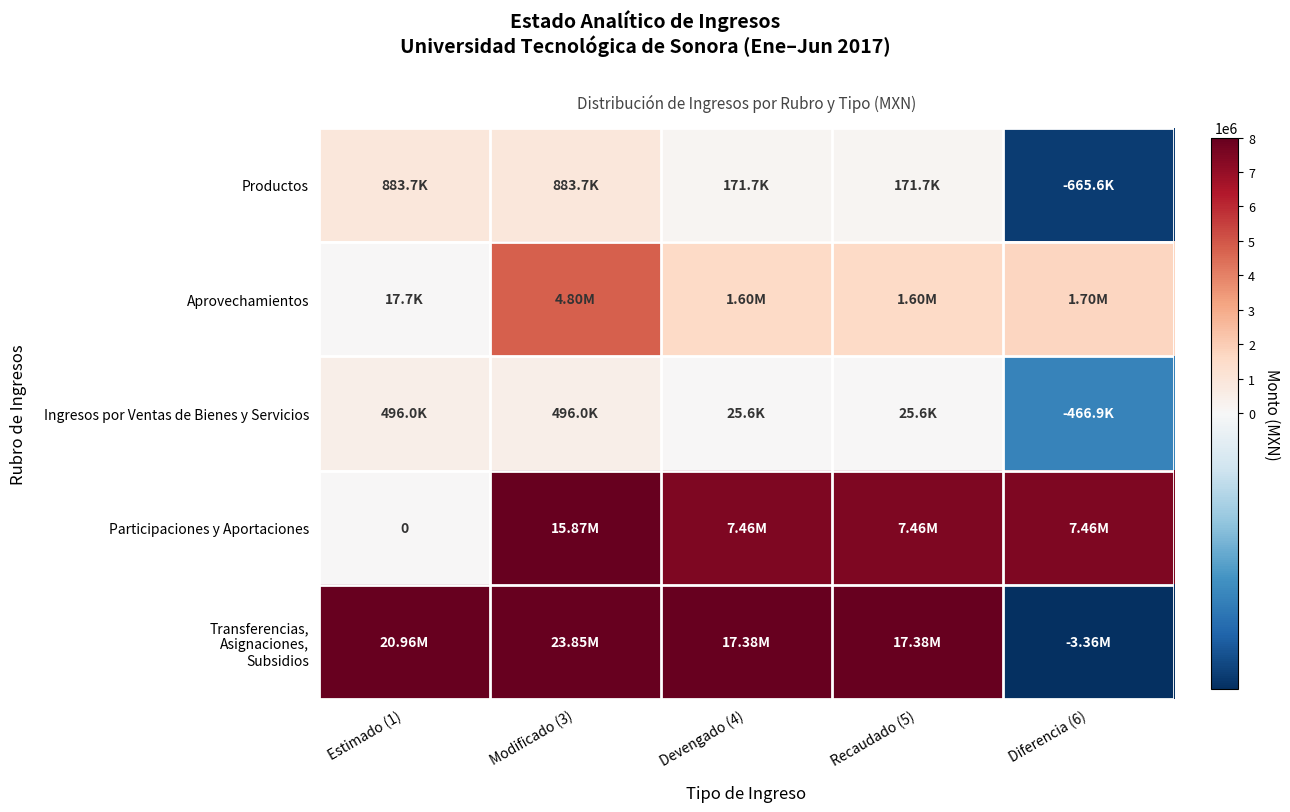

Is the value of Productos at Estimado (1) greater than the value of Transferencias, Asignaciones, Subsidios at Recaudado (5)?

No